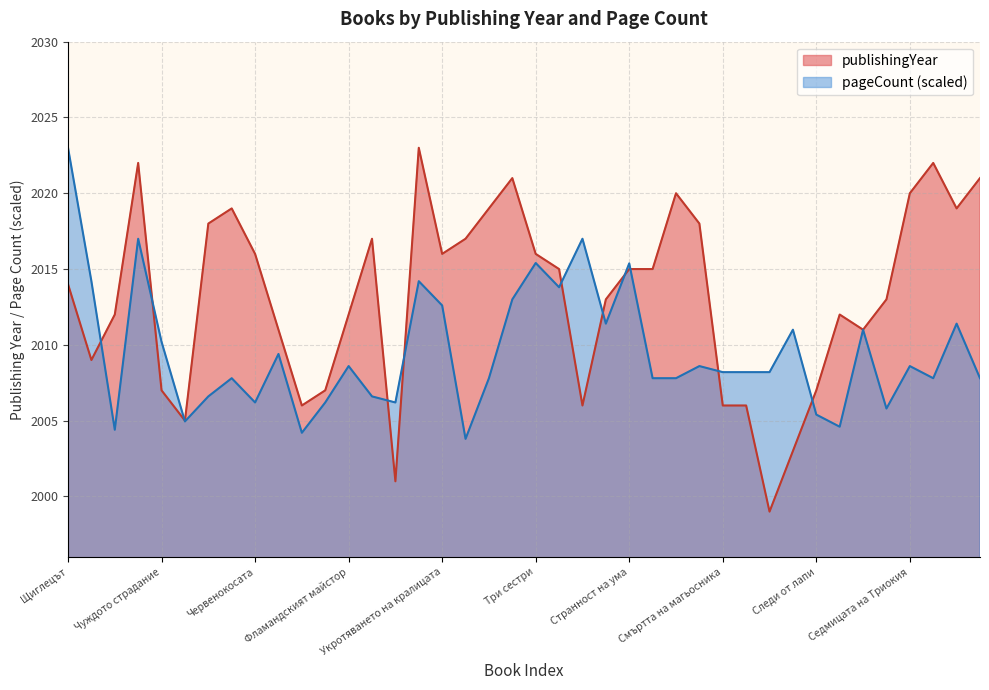

Which series has the largest total across all categories?

publishingYear